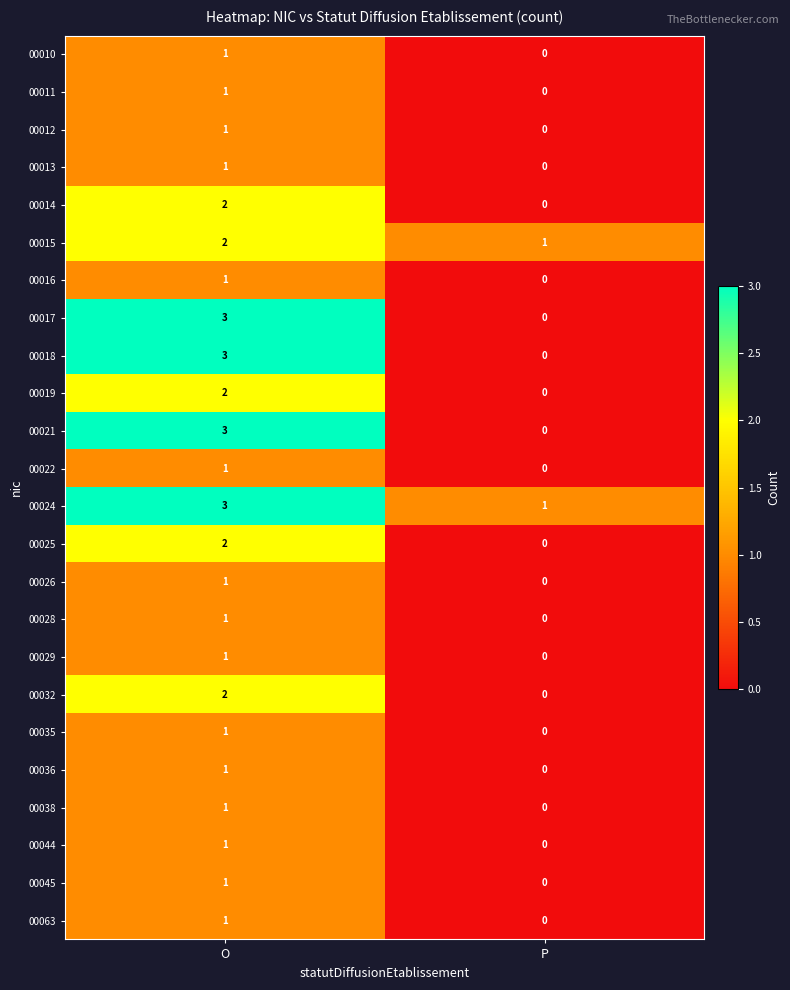

How many positive values does the 00063 series have?

1